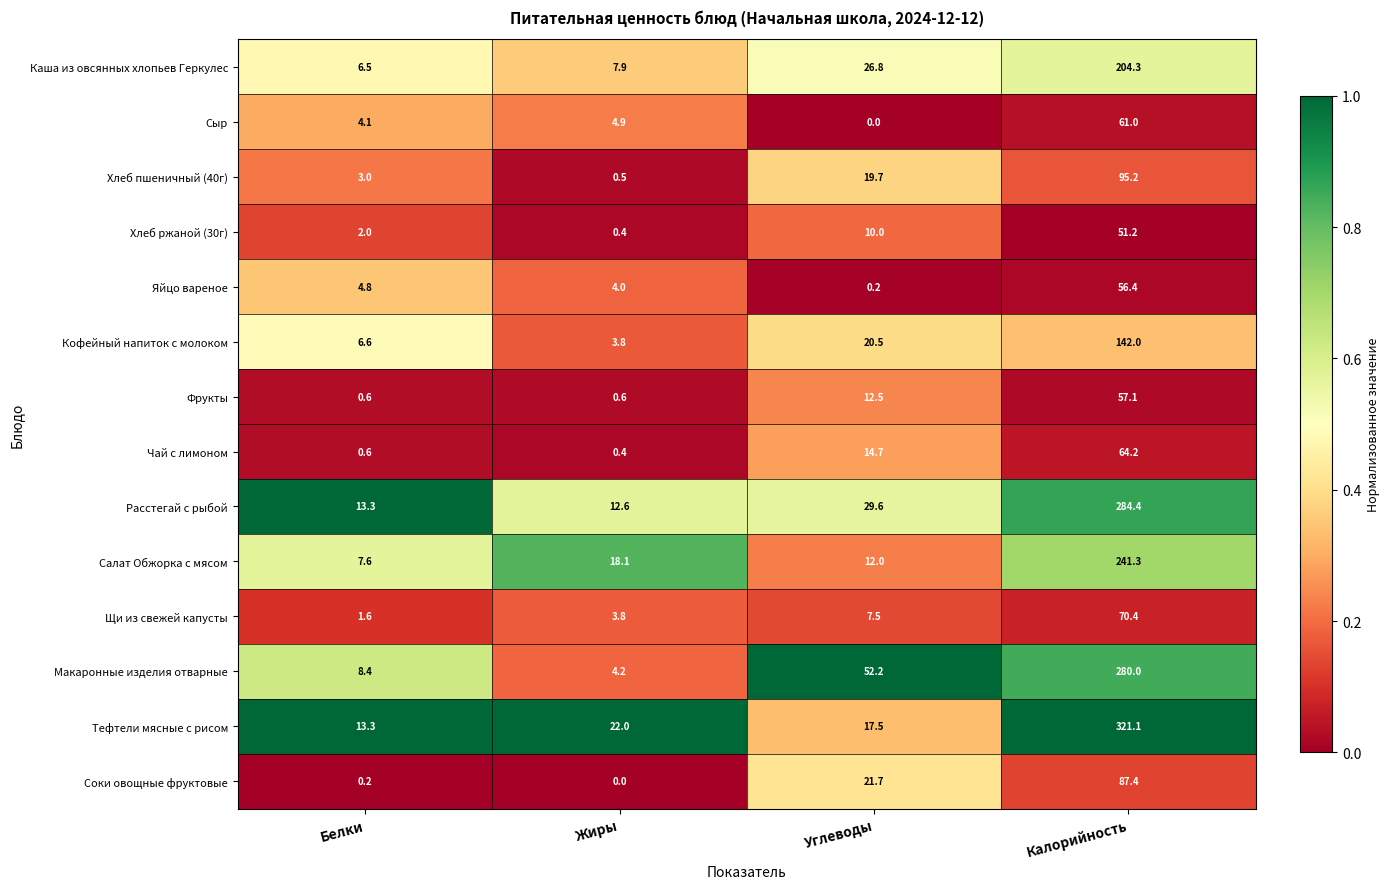

The Сыр series shows 2.5 at Белки. True or false?

False